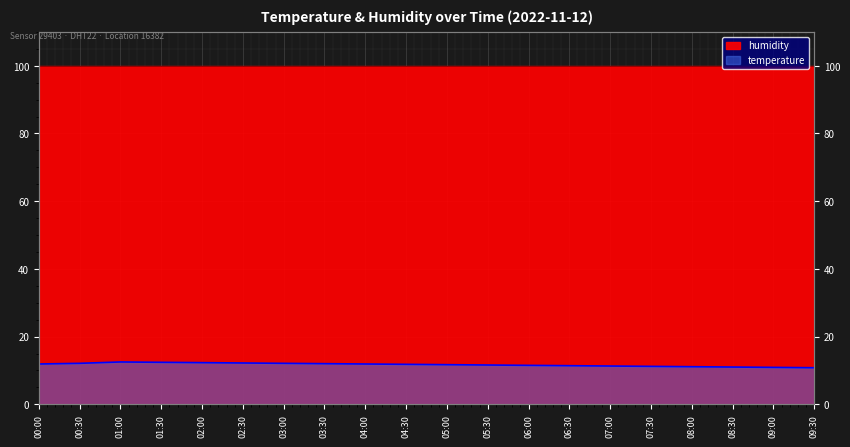

How many values exceed 11?

17